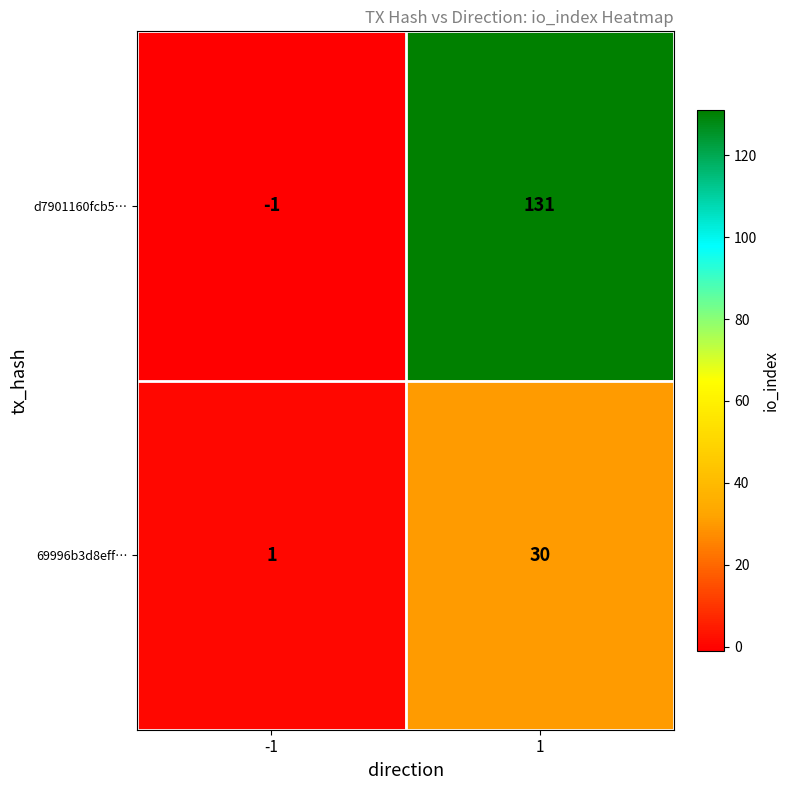

The d7901160fcb5… series shows -1 at -1. True or false?

True